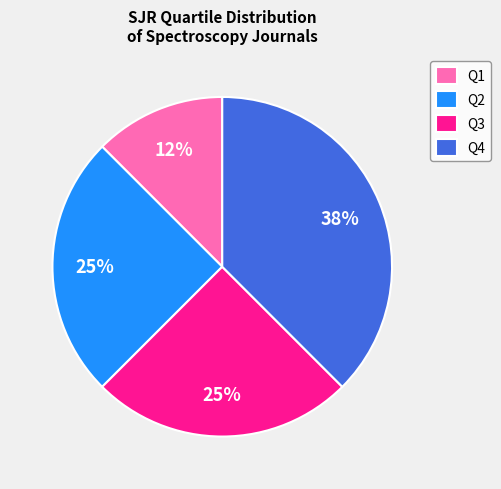

Is it true that Q4 is 43% of the pie?

False